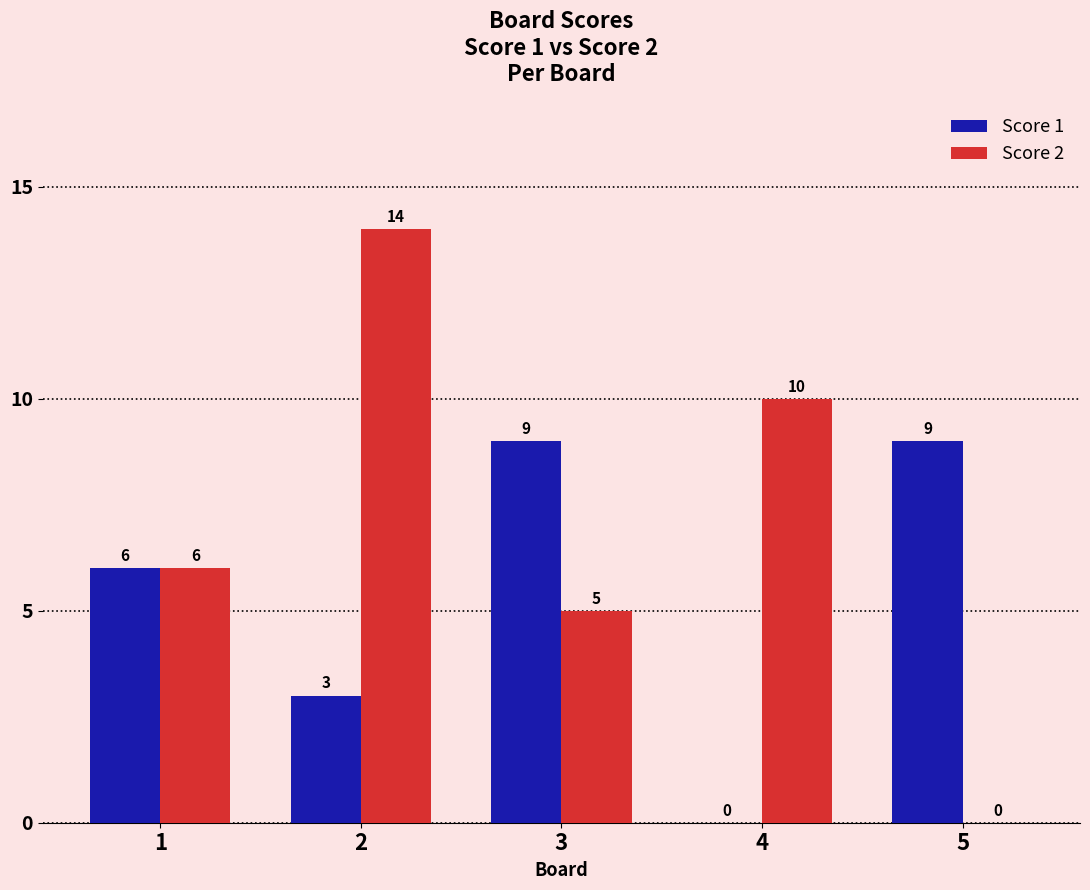

Is it true that Score 2 equals 8 at 3?

False